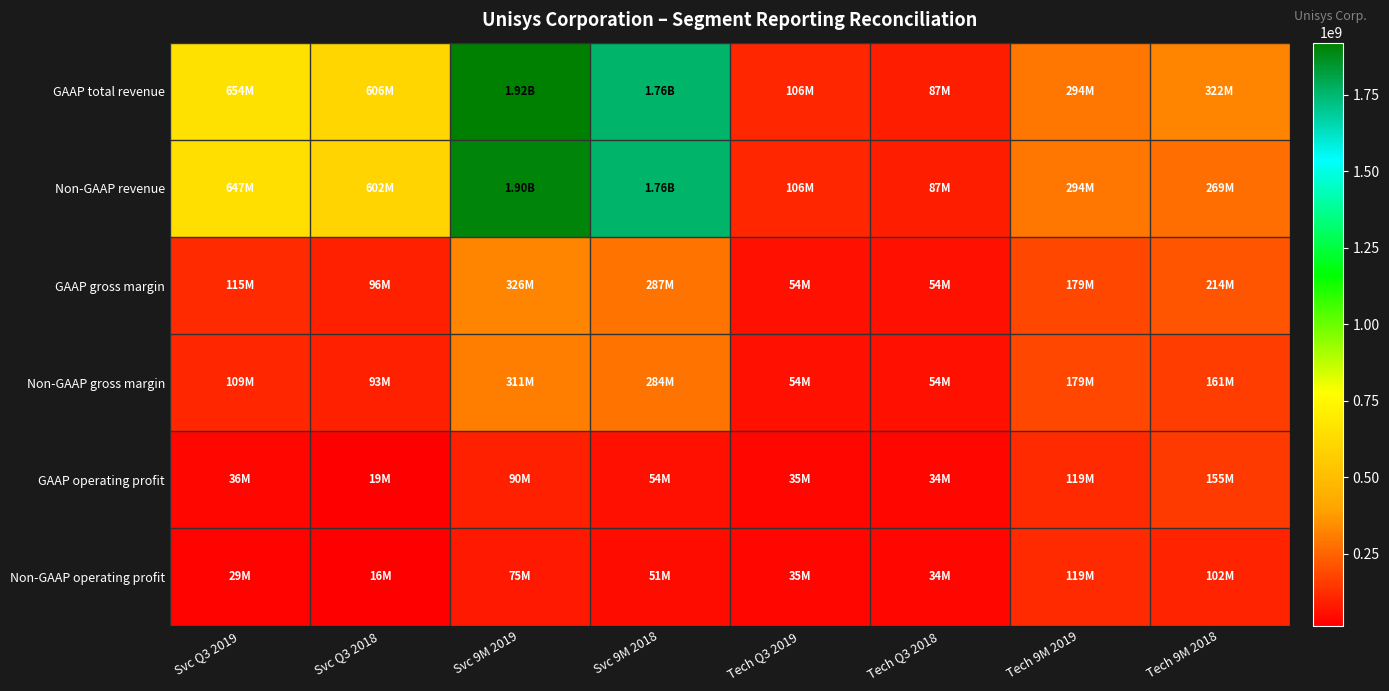

What is the difference between the highest and lowest values at Svc Q3 2018?

590100000